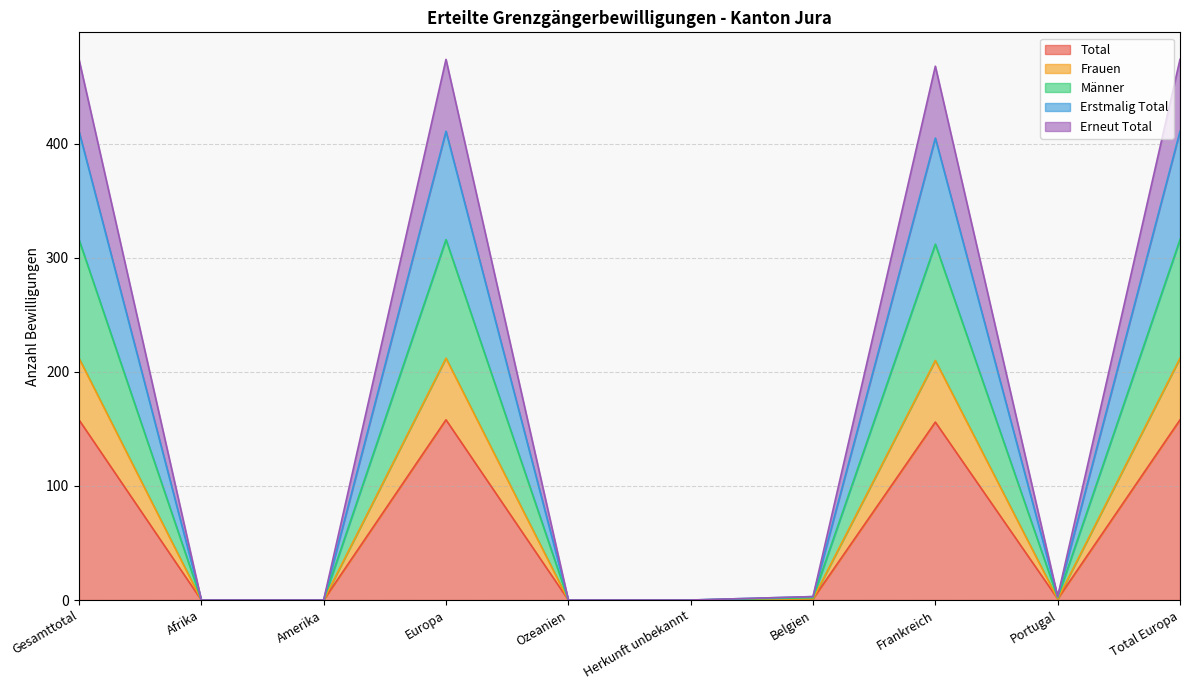

What is the highest value of the Total series?

158